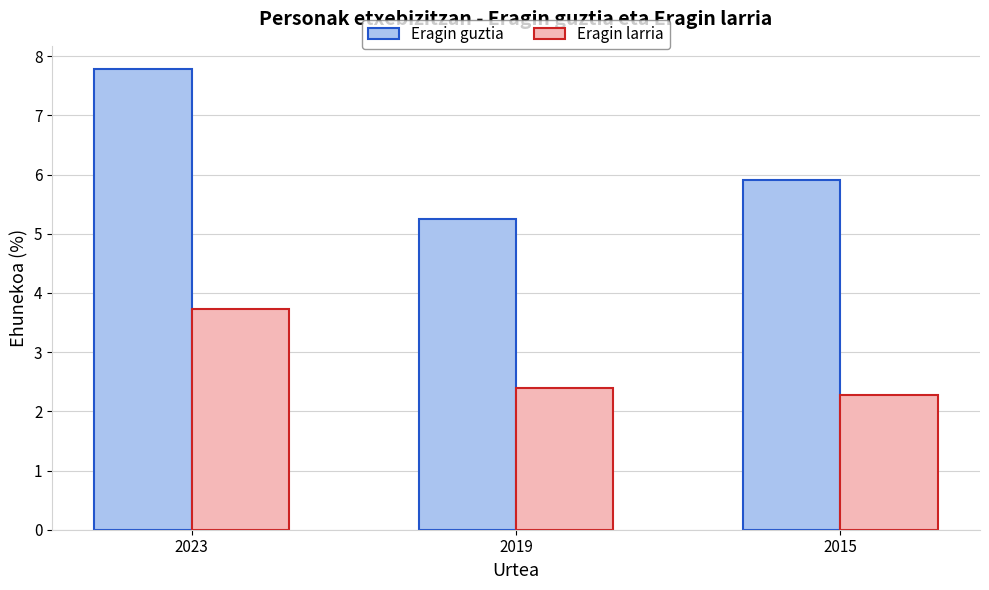

What are all the series names shown in the legend?

Eragin guztia, Eragin larria